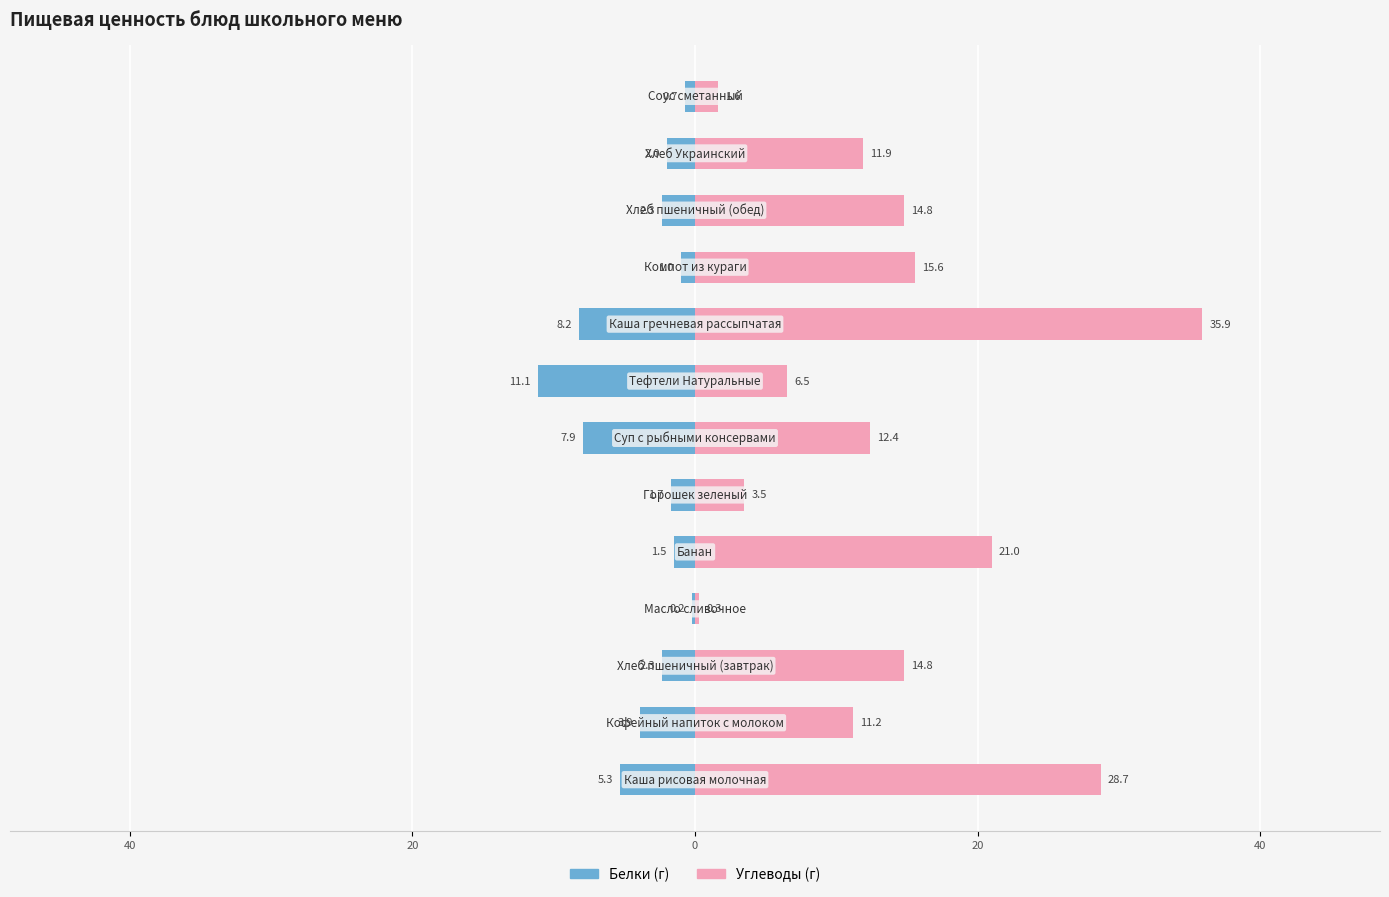

How many bars are there in total?

26